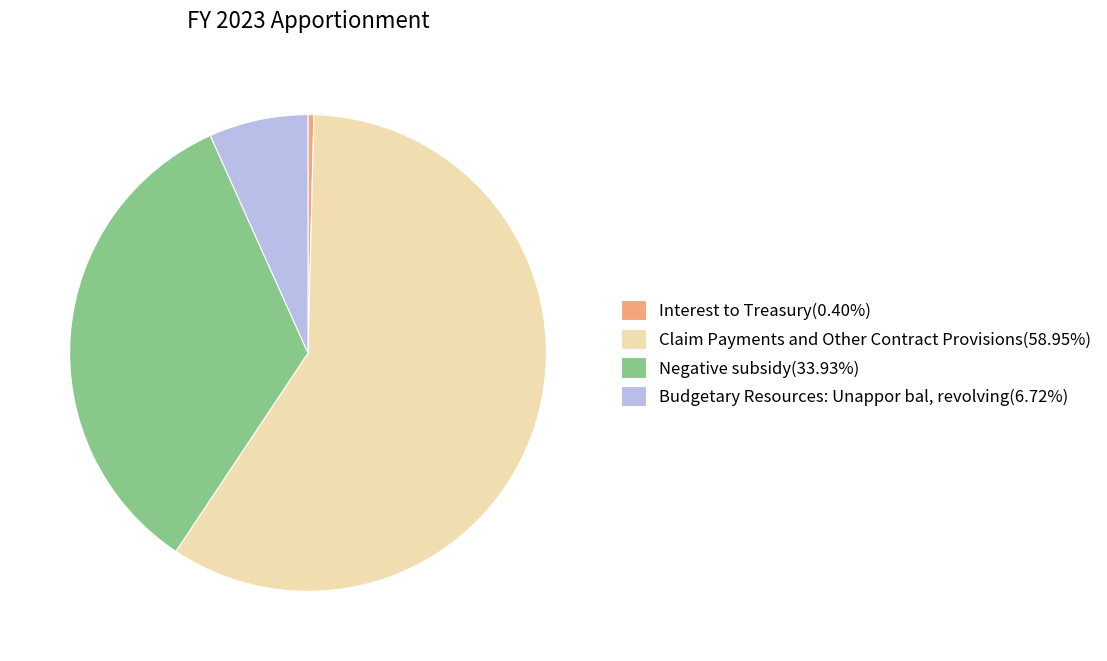

What is the ratio of the value at Negative subsidy(33.93%) to the value at Interest to Treasury(0.40%)?

85.0